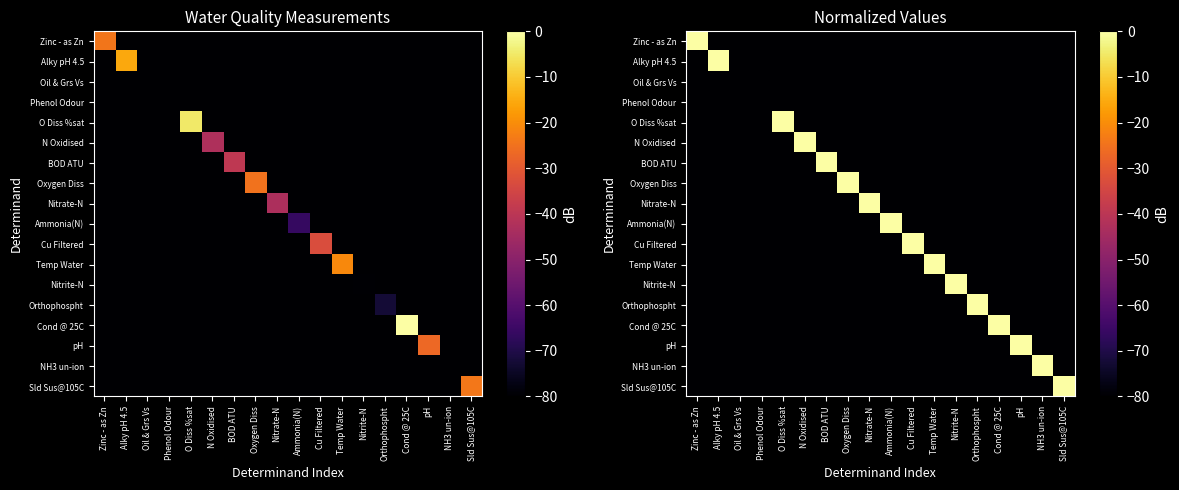

Between NH3 un-ion and Nitrite-N, which is larger?

NH3 un-ion